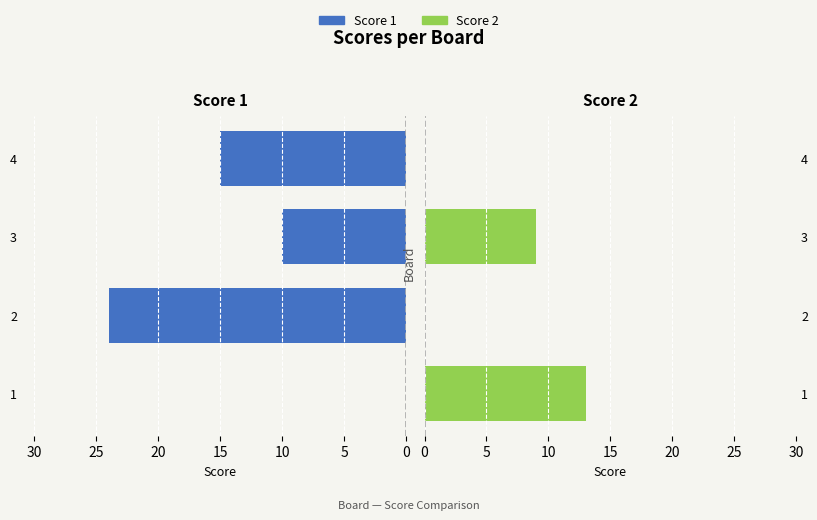

At 3, list the series in order from smallest to largest.

Score 2, Score 1